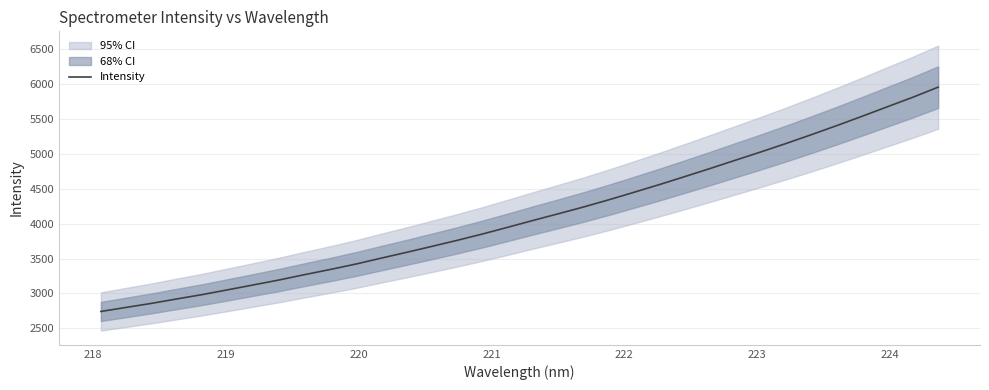

Does the chart have visible grid lines?

Yes